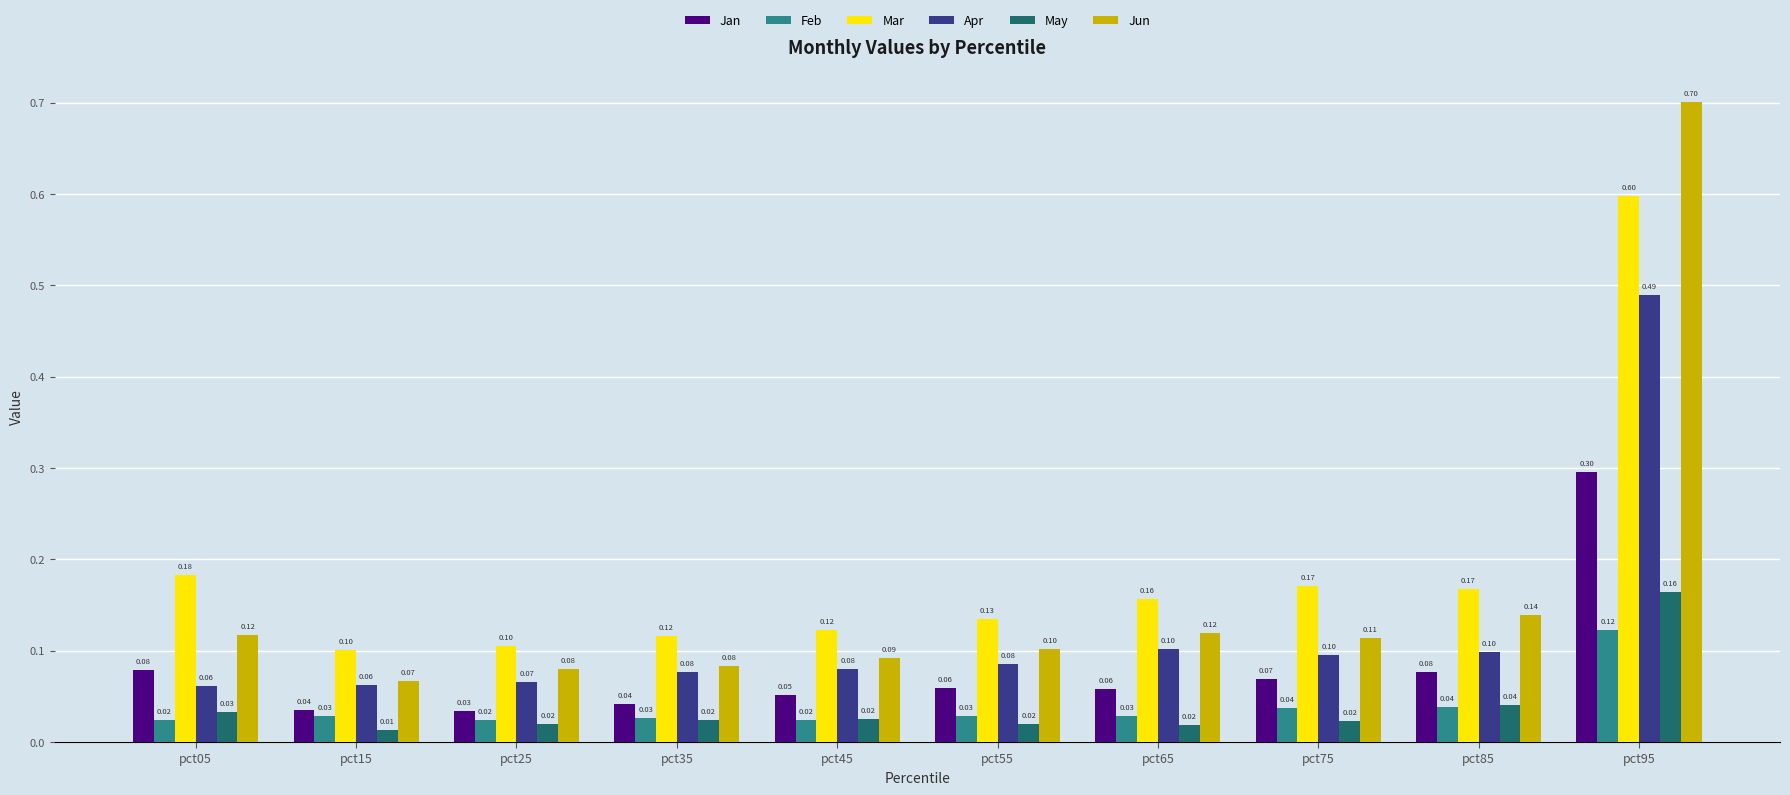

List the series in order of their peak value, lowest first.

Feb, May, Jan, Apr, Mar, Jun